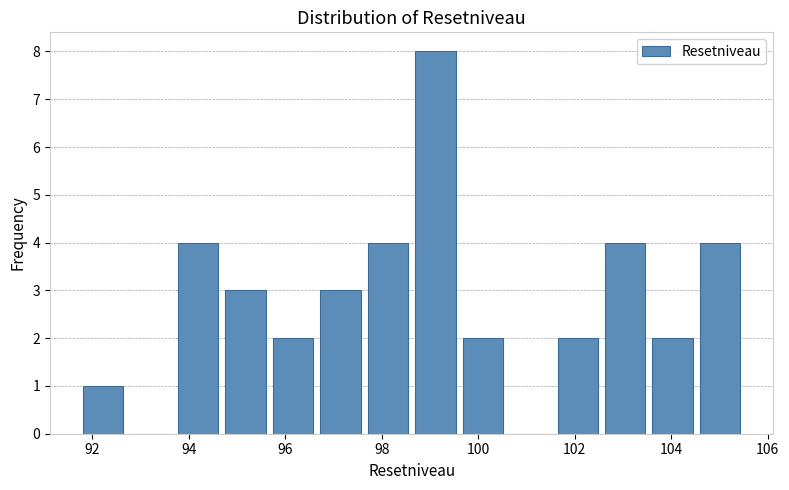

What is the height of the bar covering 94.6 to 95.6 on the x-axis? Neither the bar edges nor the heights are printed on the chart, so give them approximately, as read against the axes.

3